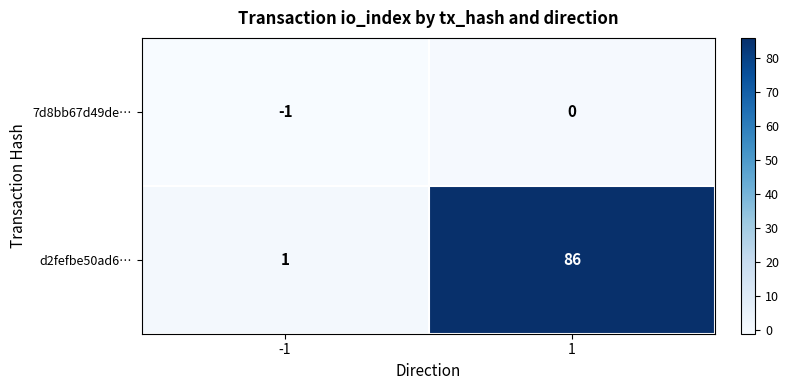

What is the approximate value of d2fefbe50ad6… at 1?

86